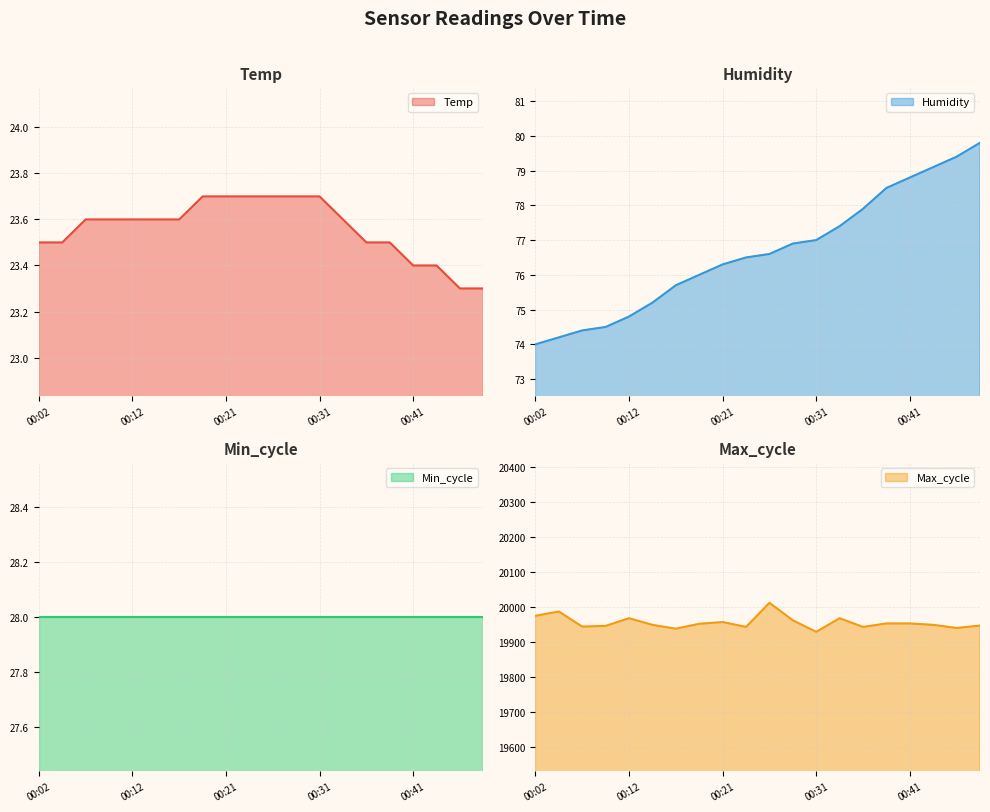

What value does the Humidity series have at 00:34?

77.4